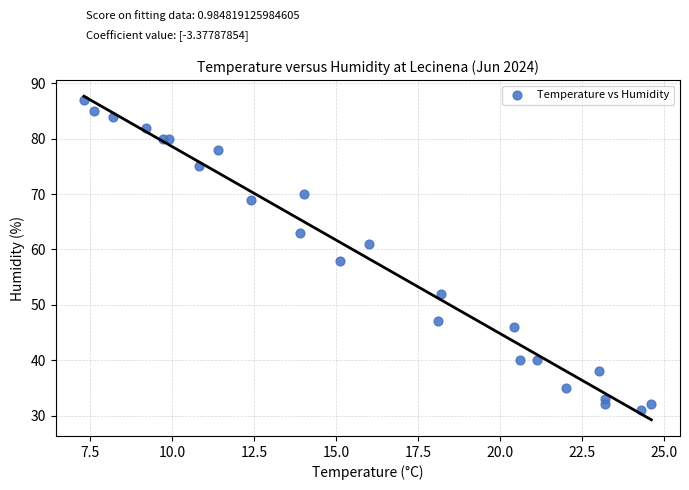

What is the range of Y values (max minus min)?

56